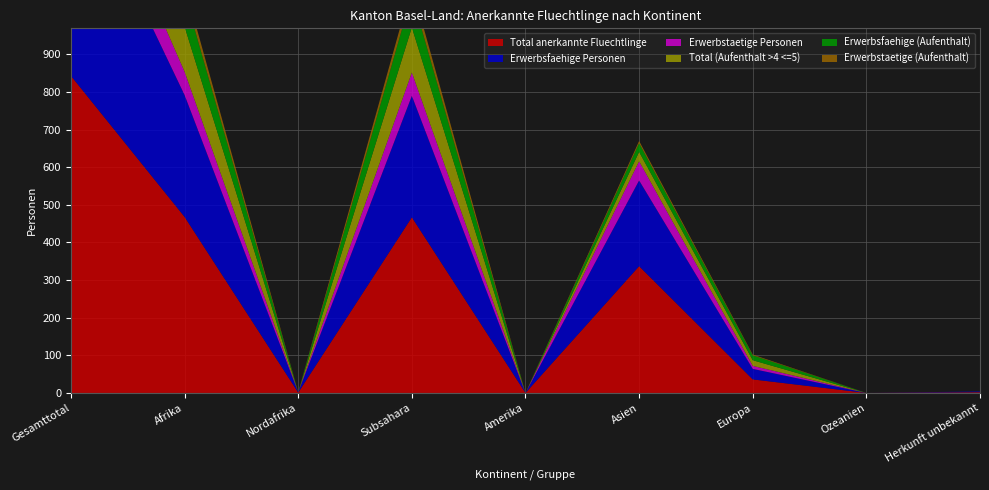

Reading left to right, what are all the values shown in this chart?

Total anerkannte Fluechtlinge: 843	468	1	467	0	337	36	0	2
Erwerbsfaehige Personen: 582	324	1	323	0	228	28	0	2
Erwerbstaetige Personen: 121	62	0	62	0	51	8	0	0
Total (Aufenthalt >4 <=5): 160	120	0	120	0	25	15	0	0
Erwerbsfaehige (Aufenthalt): 123	87	0	87	0	23	13	0	0
Erwerbstaetige (Aufenthalt): 32	24	0	24	0	6	2	0	0